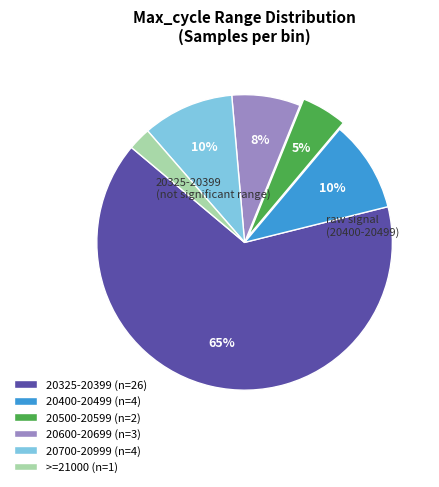

To the nearest percent, what portion does 20325-20399 (n=26) represent?

65%